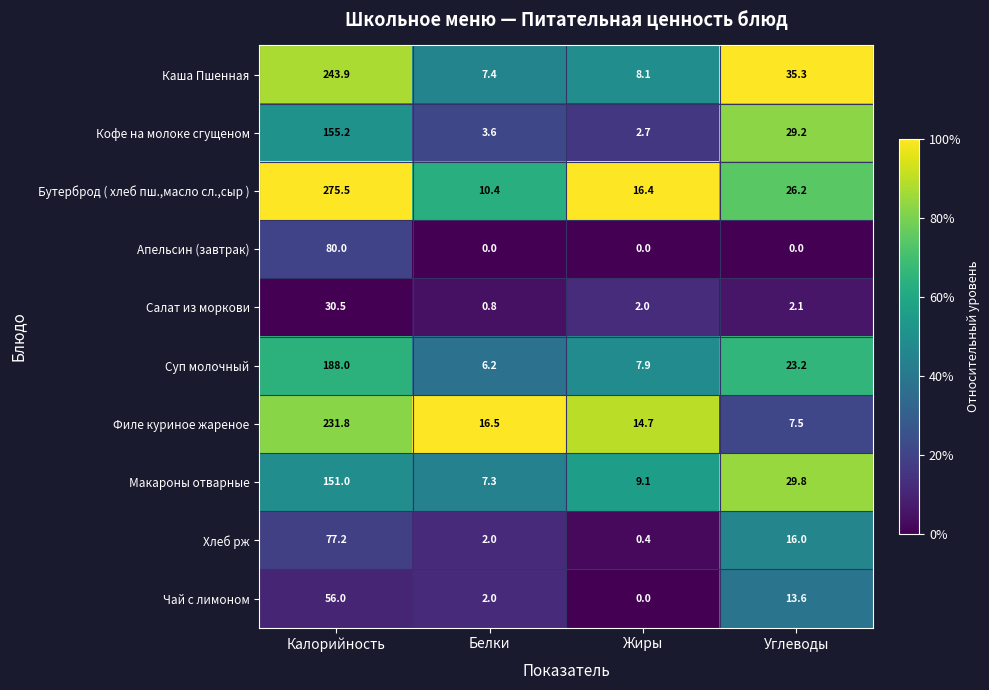

Is it true that Филе куриное жареное equals 231.8 at Калорийность?

True